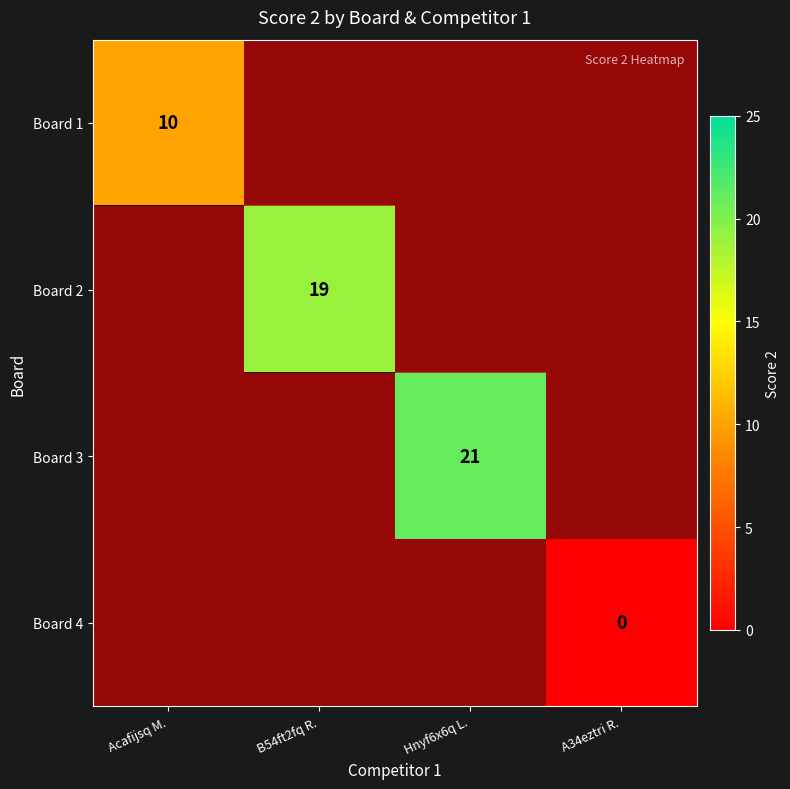

What is the greatest value displayed?

21